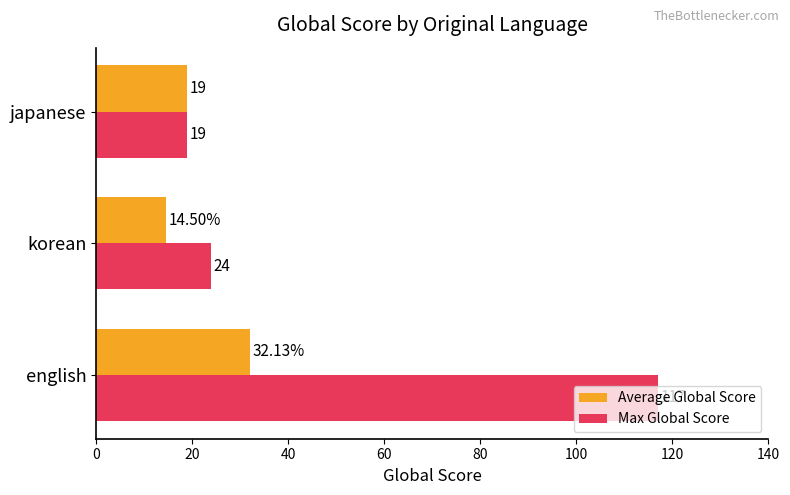

At which category does the chart reach its minimum across all series?

korean